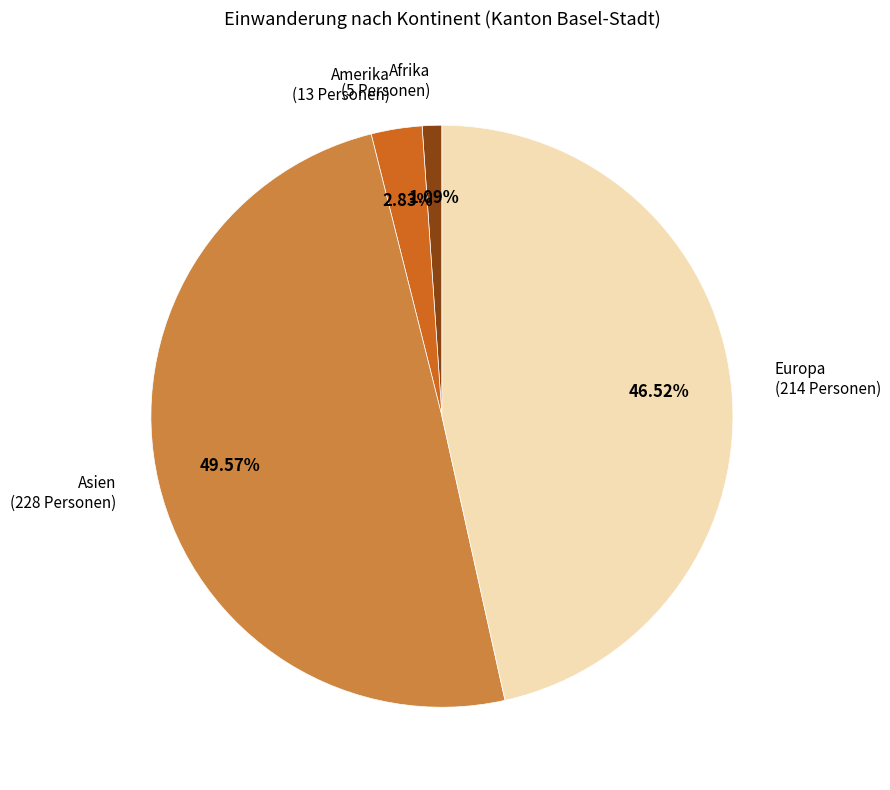

Does any single category account for the majority?

No